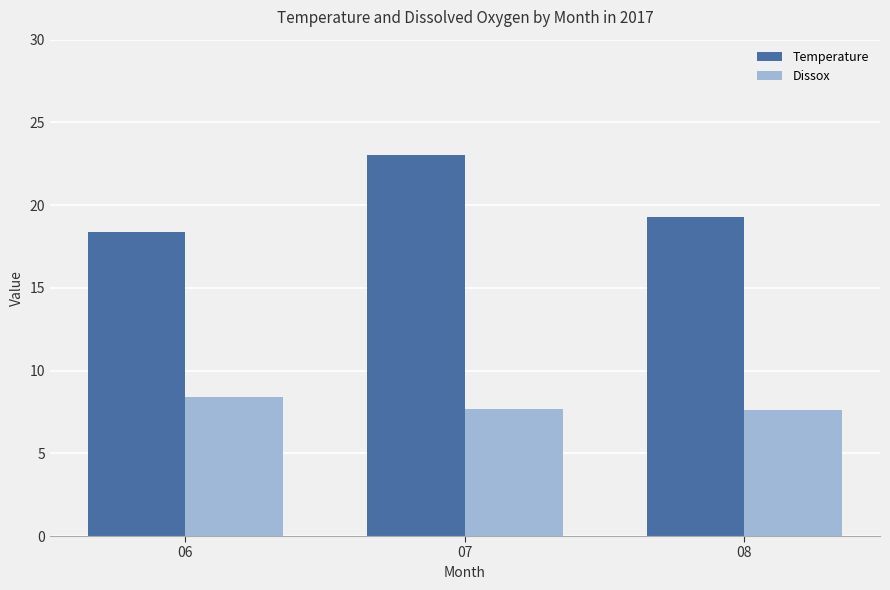

At which category does the chart reach its peak across all series?

07